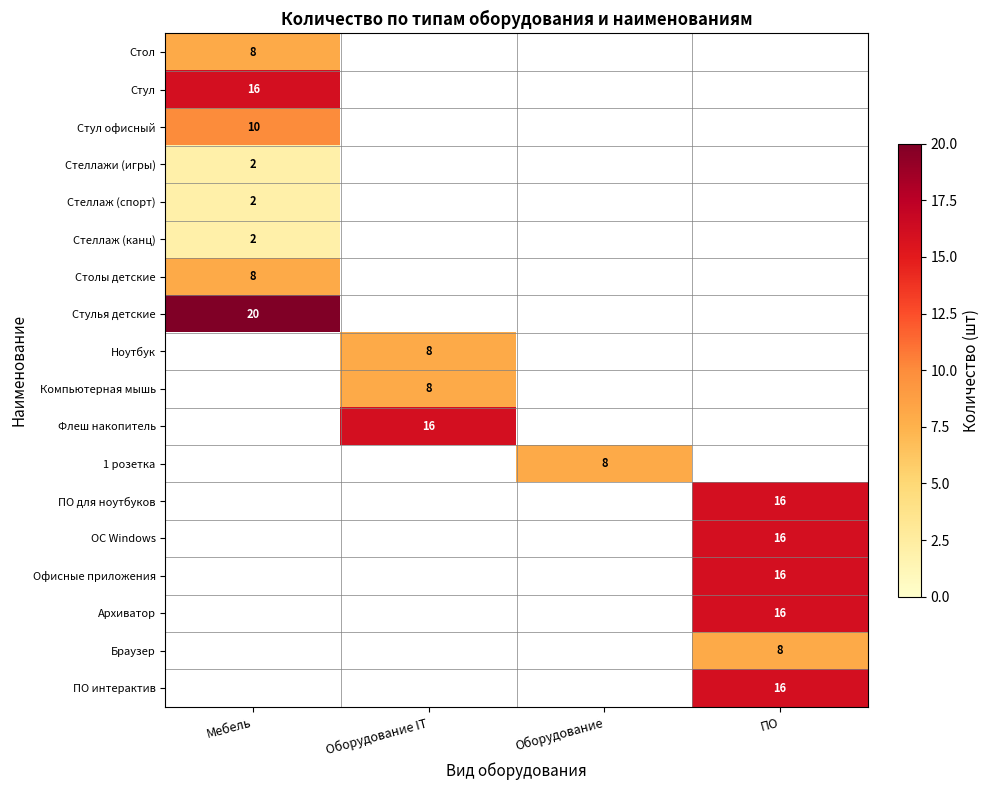

What is the maximum value for Стул?

16.0